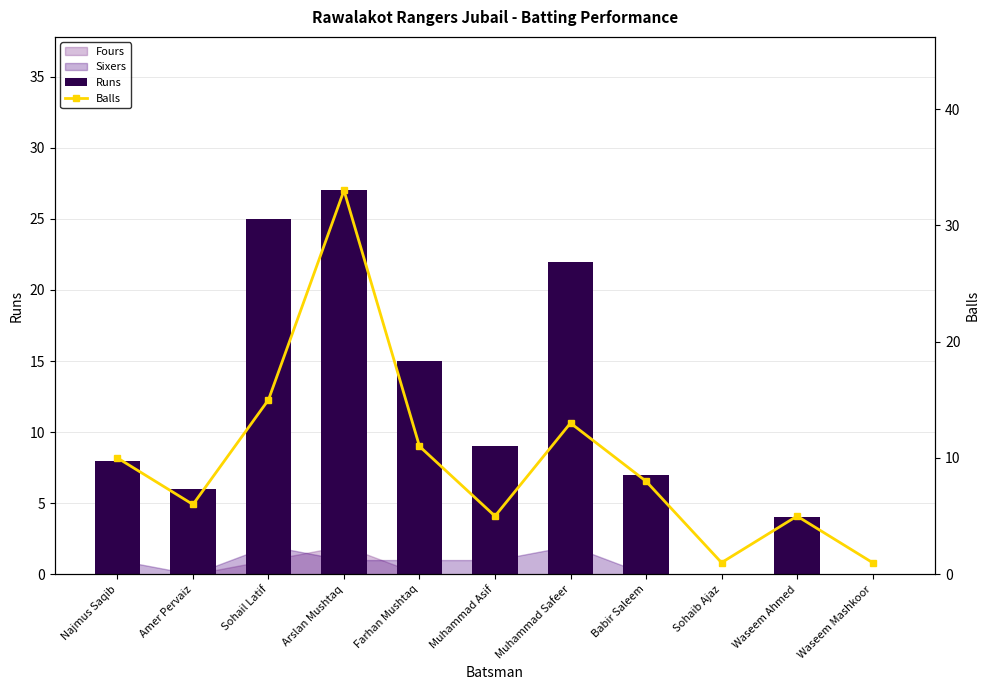

At which category is the sum across all series the highest?

Arslan Mushtaq